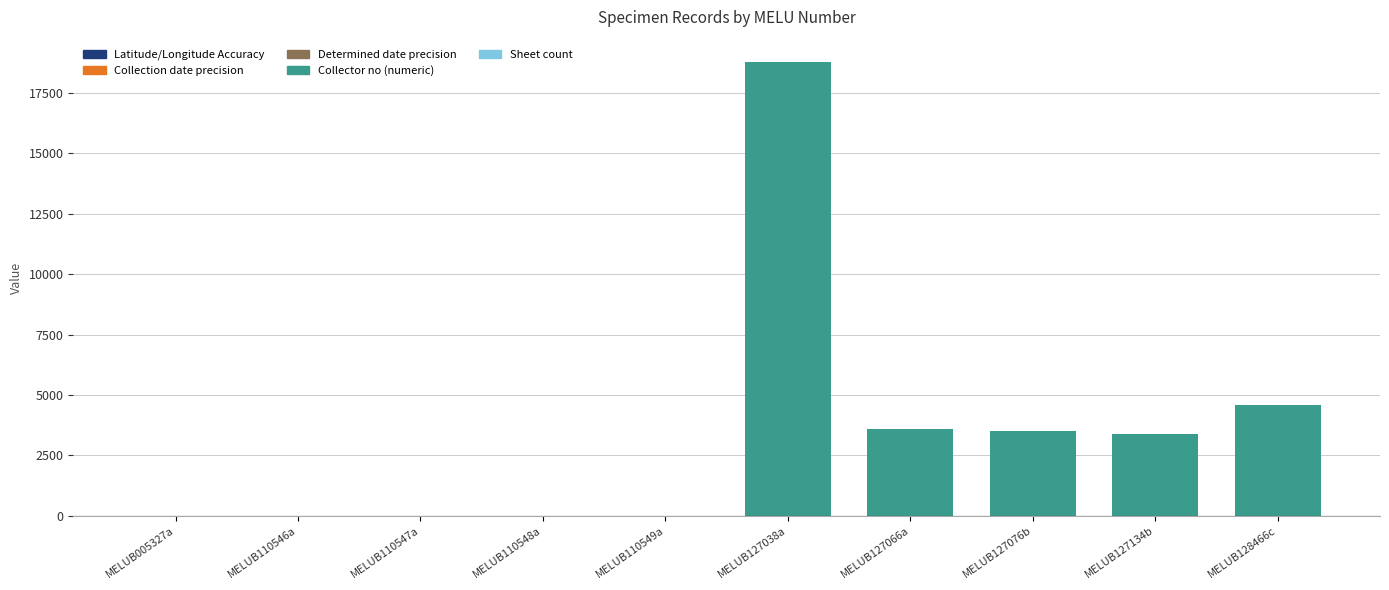

At which category is the sum across all series the highest?

MELUB127038a